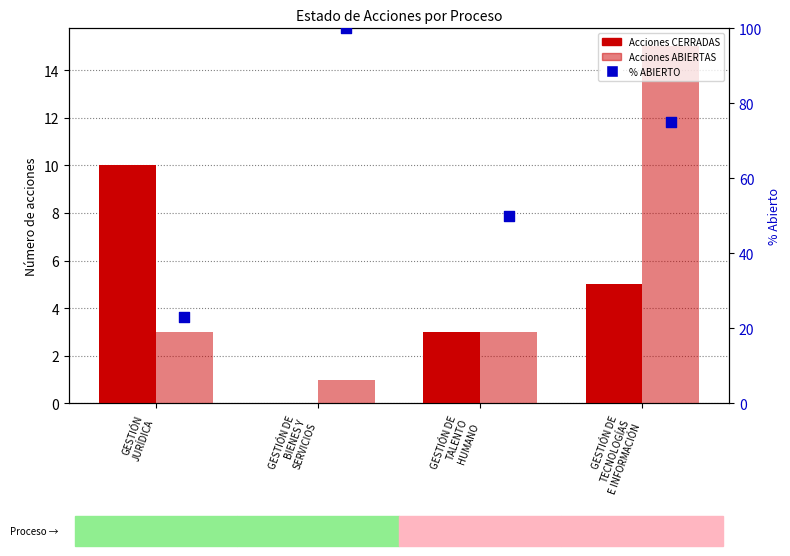

Which series contains the highest Y value?

% ABIERTO